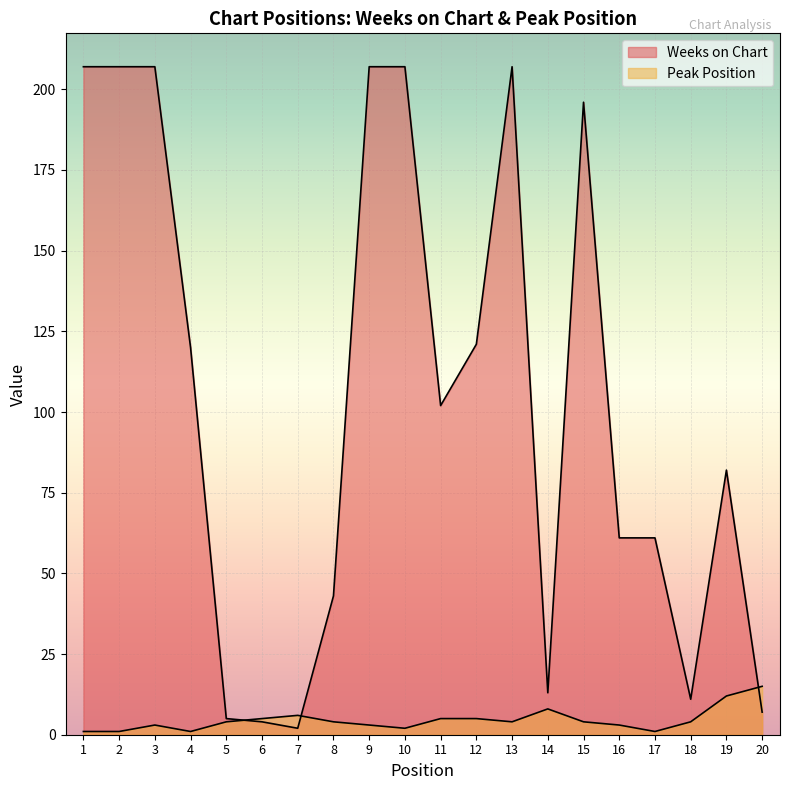

Which series changed the most between 4 and 5?

Weeks on Chart